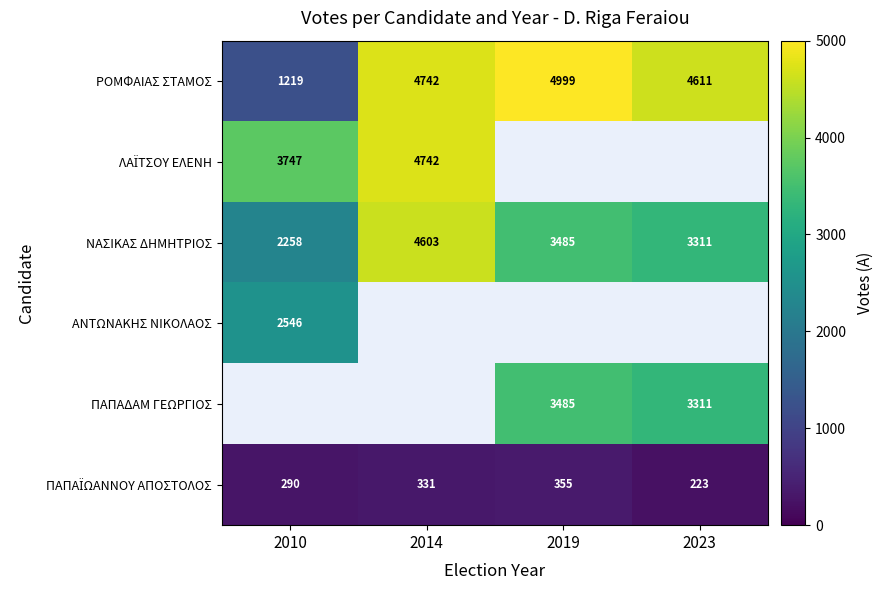

Which label corresponds to the largest value in the chart?

2019